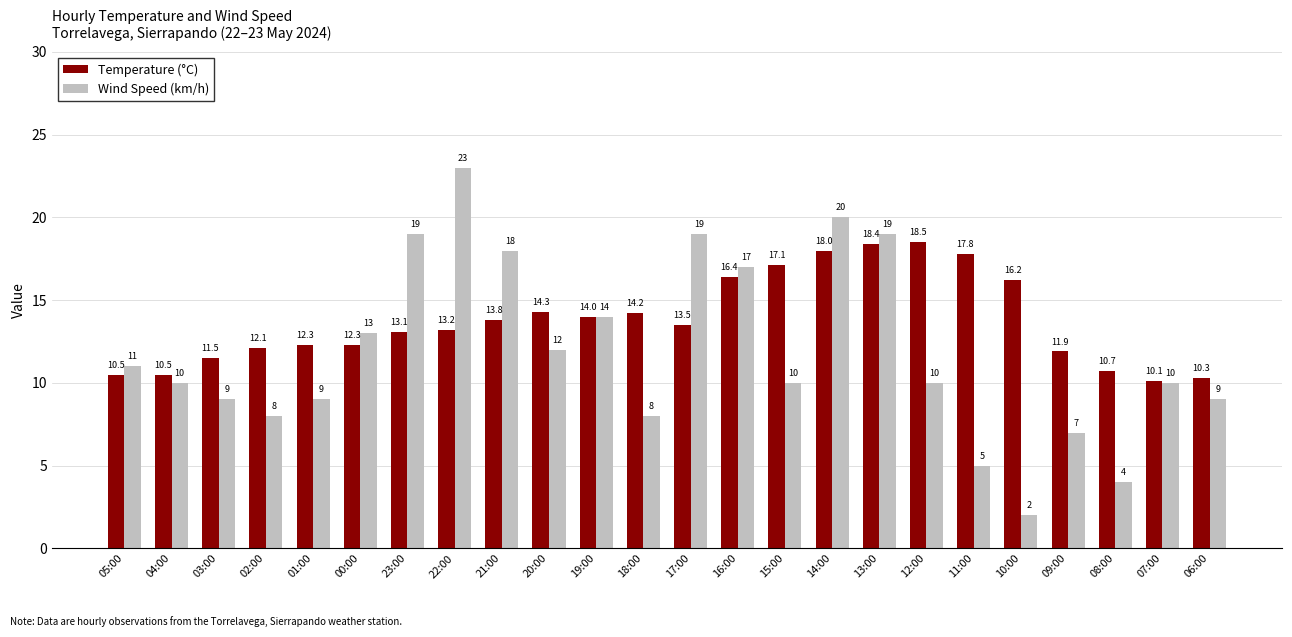

What are all the series names shown in the legend?

Temperature (°C), Wind Speed (km/h)